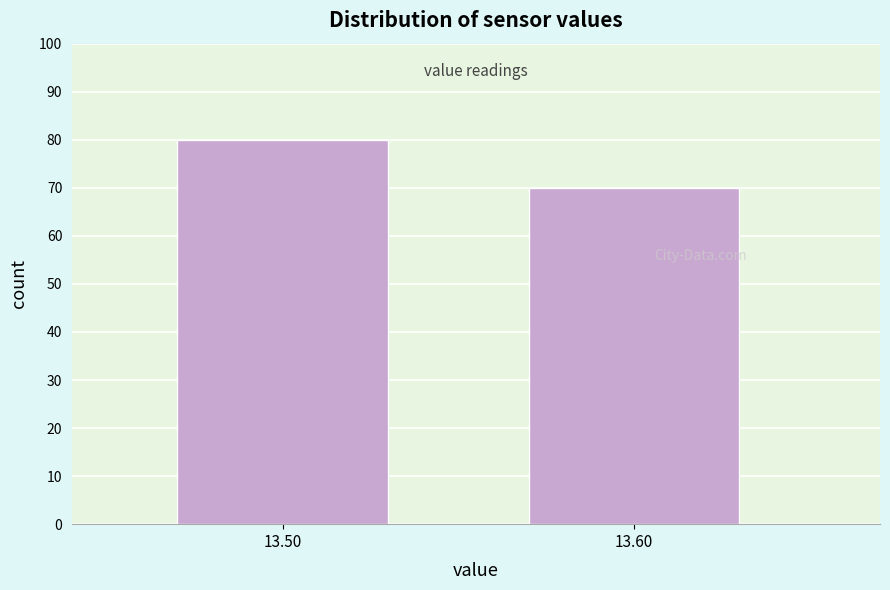

Reading left to right, what are all the values shown in this chart?

80	70